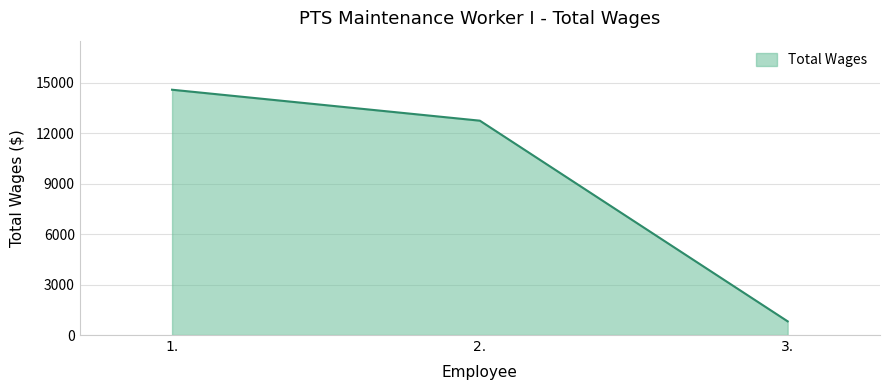

At which category does the chart reach its minimum across all series?

3.